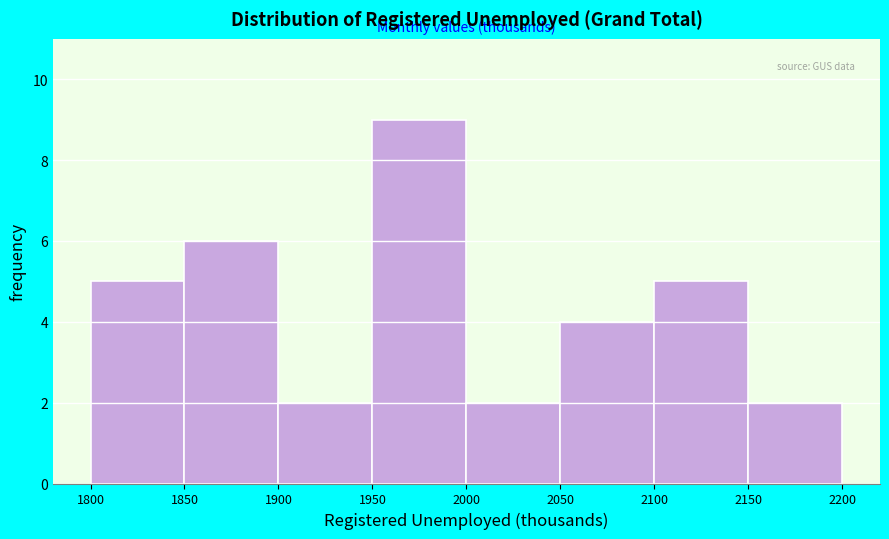

Reading left to right, list every bar in this chart as the range it spans on the x-axis followed by its height. The values are not printed on the chart, so give them approximately, as read against the axis.

1800 to 1850: 5
1850 to 1900: 6
1900 to 1950: 2
1950 to 2000: 9
2000 to 2050: 2
2050 to 2100: 4
2100 to 2150: 5
2150 to 2200: 2